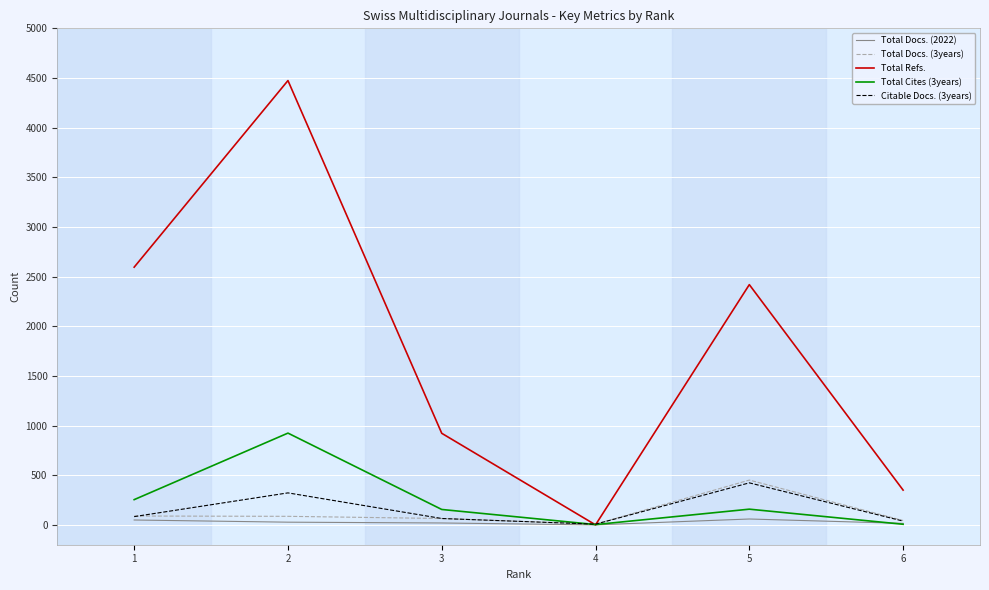

What is the maximum value shown in the chart?

4474